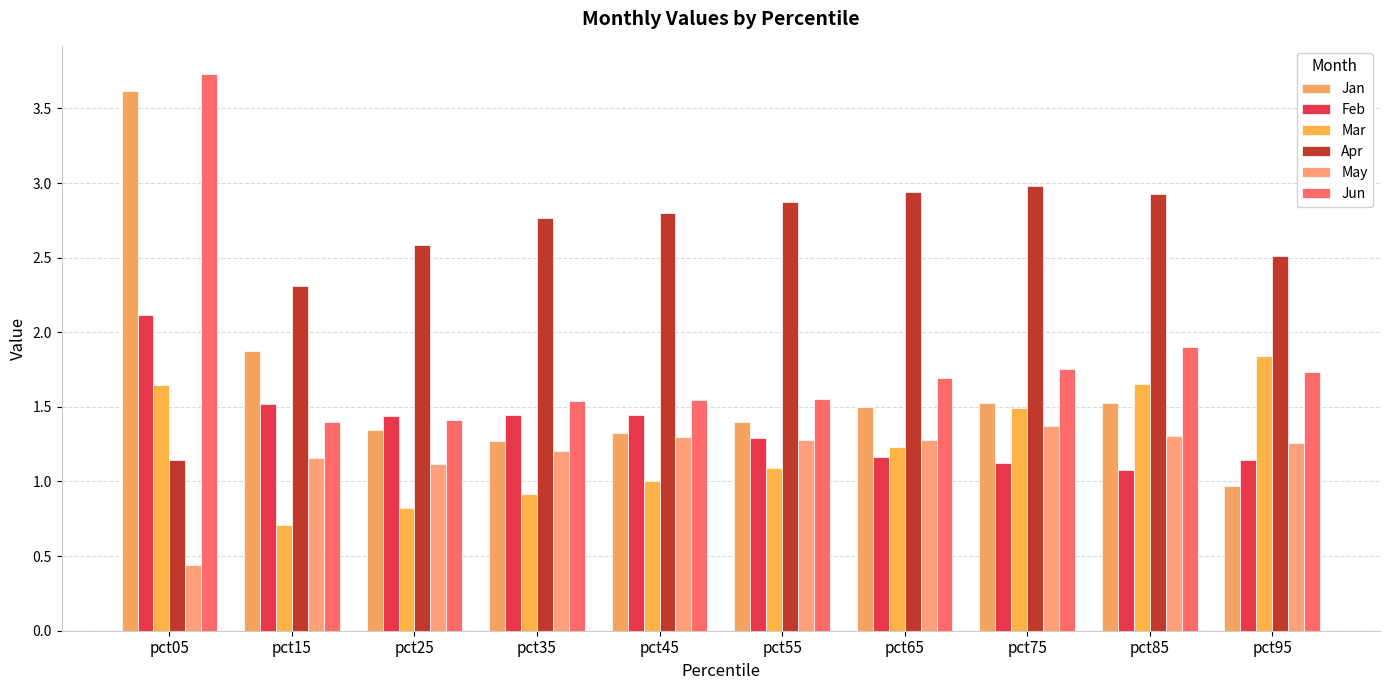

What is the value of the Feb bar at the 10th from the left?

1.1